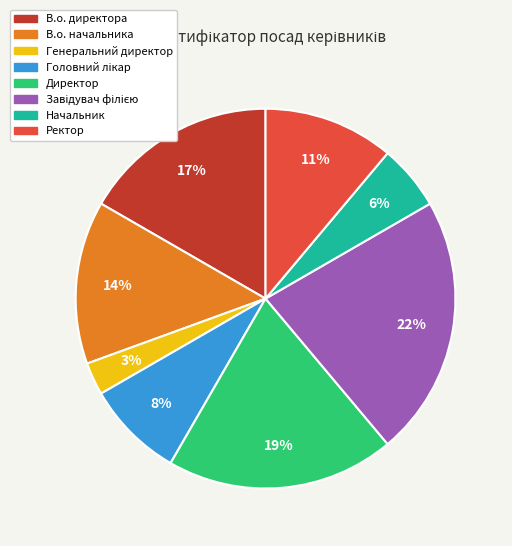

To the nearest percent, what is the difference between the Ректор and В.о. начальника slice percentages?

3%